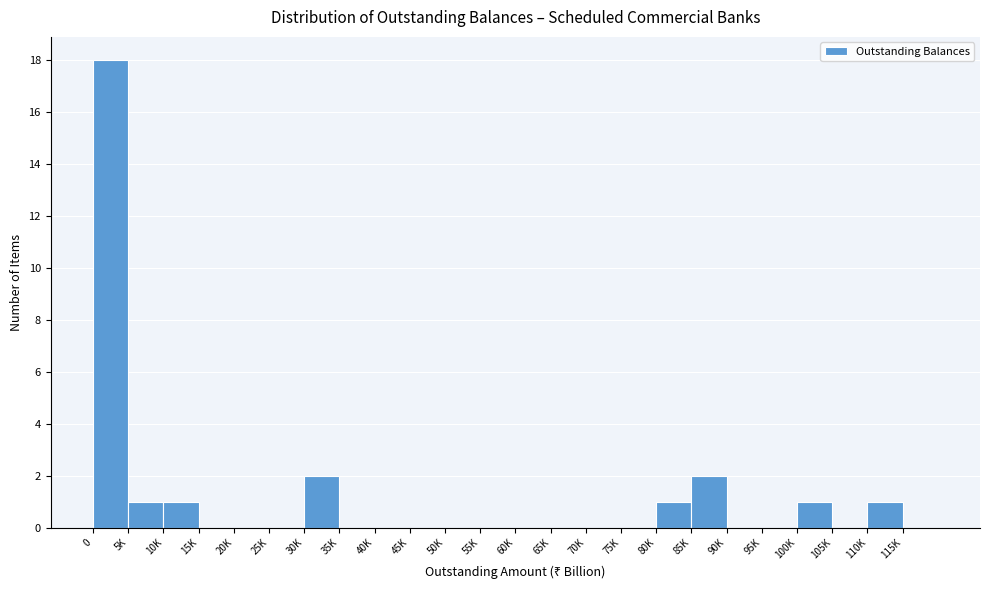

Reading left to right, list all the values displayed in this chart.

0=18	5K=1	10K=1	15K=0	20K=0	25K=0	30K=2	35K=0	40K=0	45K=0	50K=0	55K=0	60K=0	65K=0	70K=0	75K=0	80K=1	85K=2	90K=0	95K=0	100K=1	105K=0	110K=1	115K=0